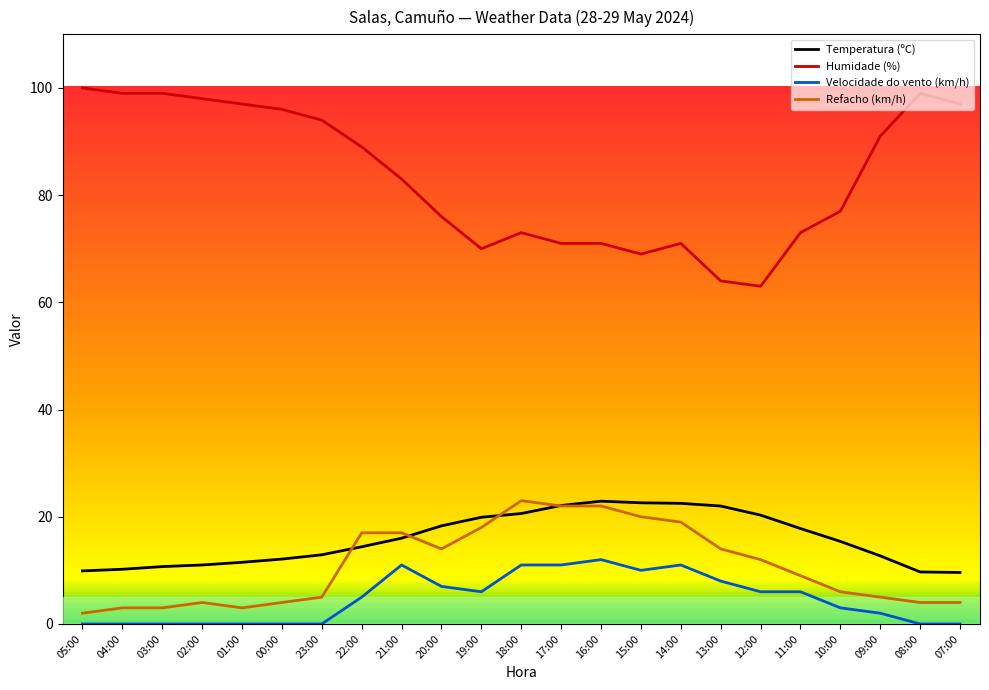

What is the total value across all series at 04:00?

112.2